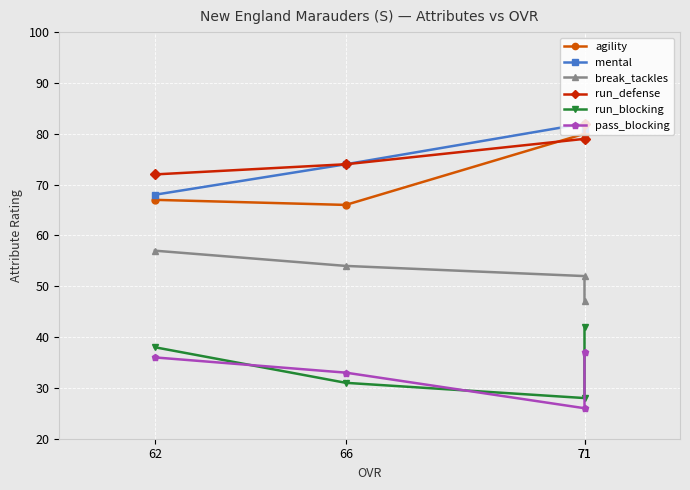

The value of pass_blocking at 71 is 37. True or false?

True